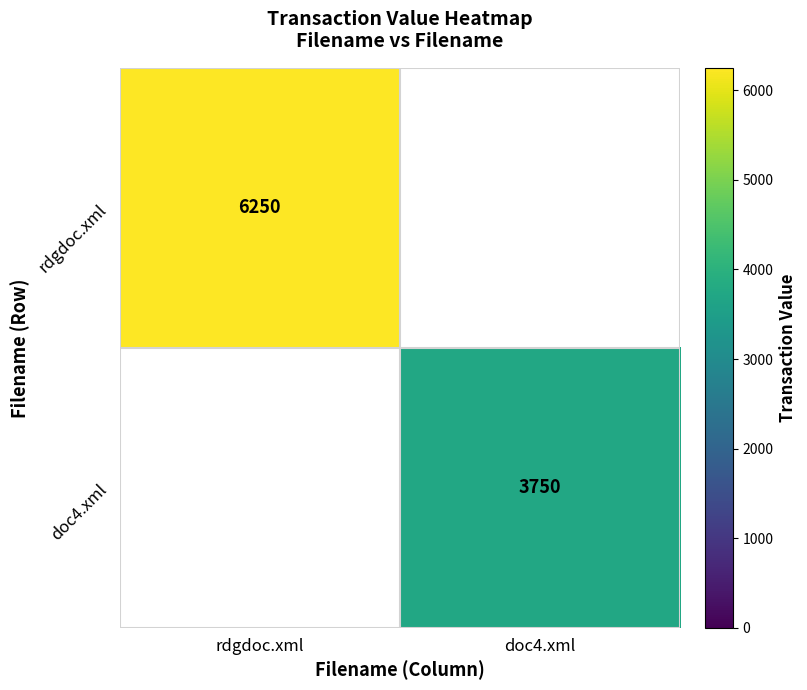

The value of doc4.xml at doc4.xml is 3750. True or false?

True